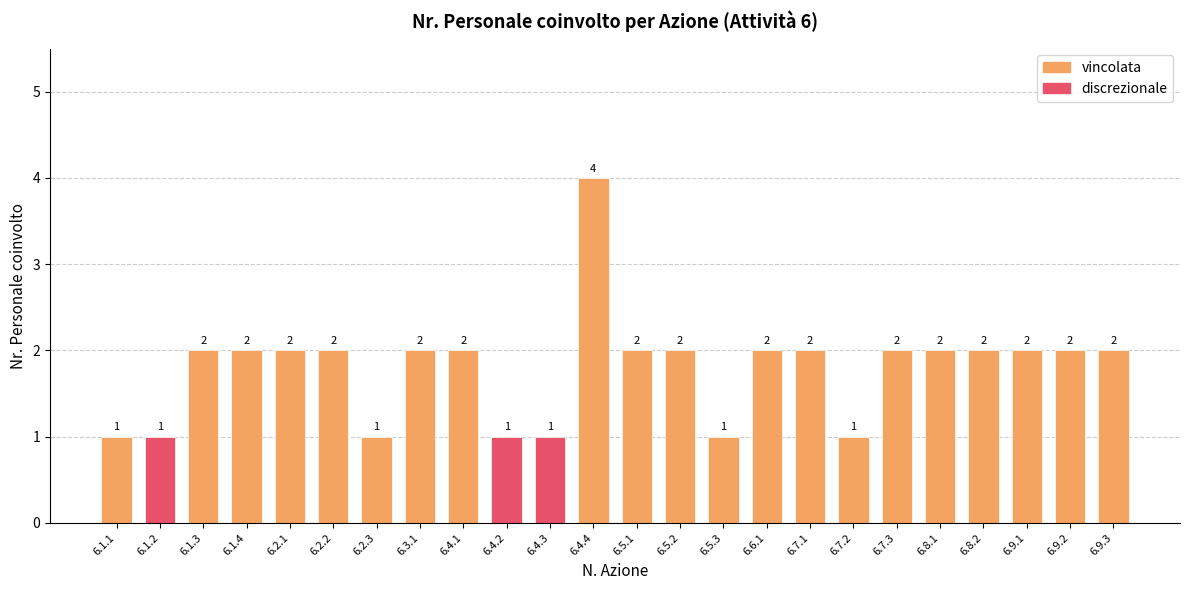

Are the bars horizontal?

No